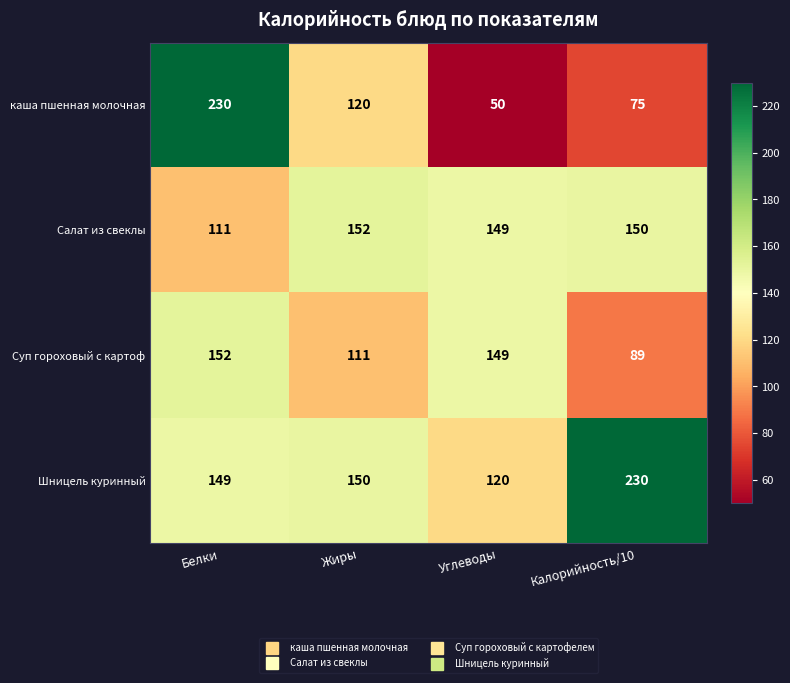

Between Жиры and Углеводы, which series saw the biggest shift?

каша пшенная молочная